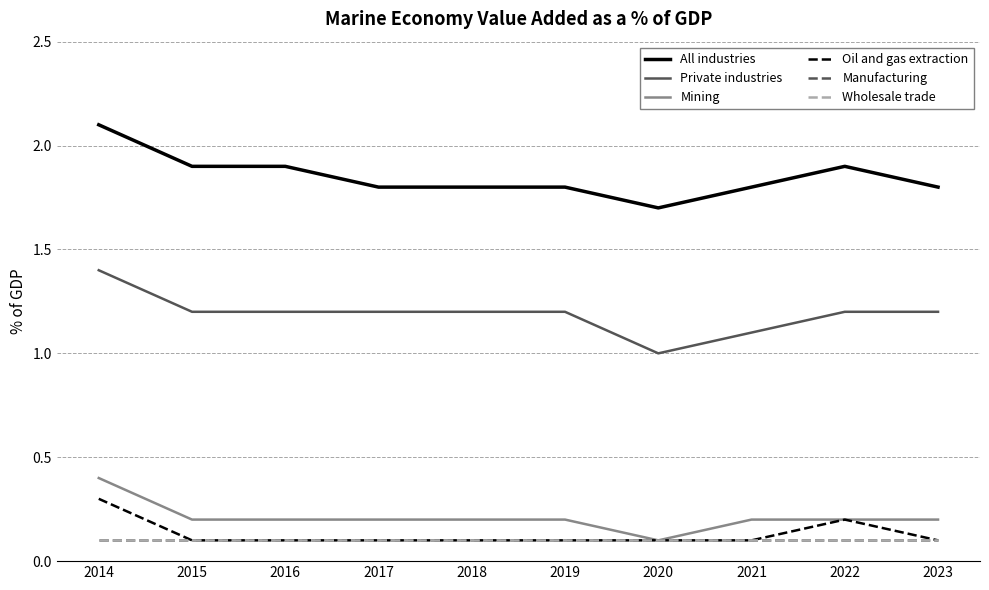

How many Private industries values are between 1 and 2?

10